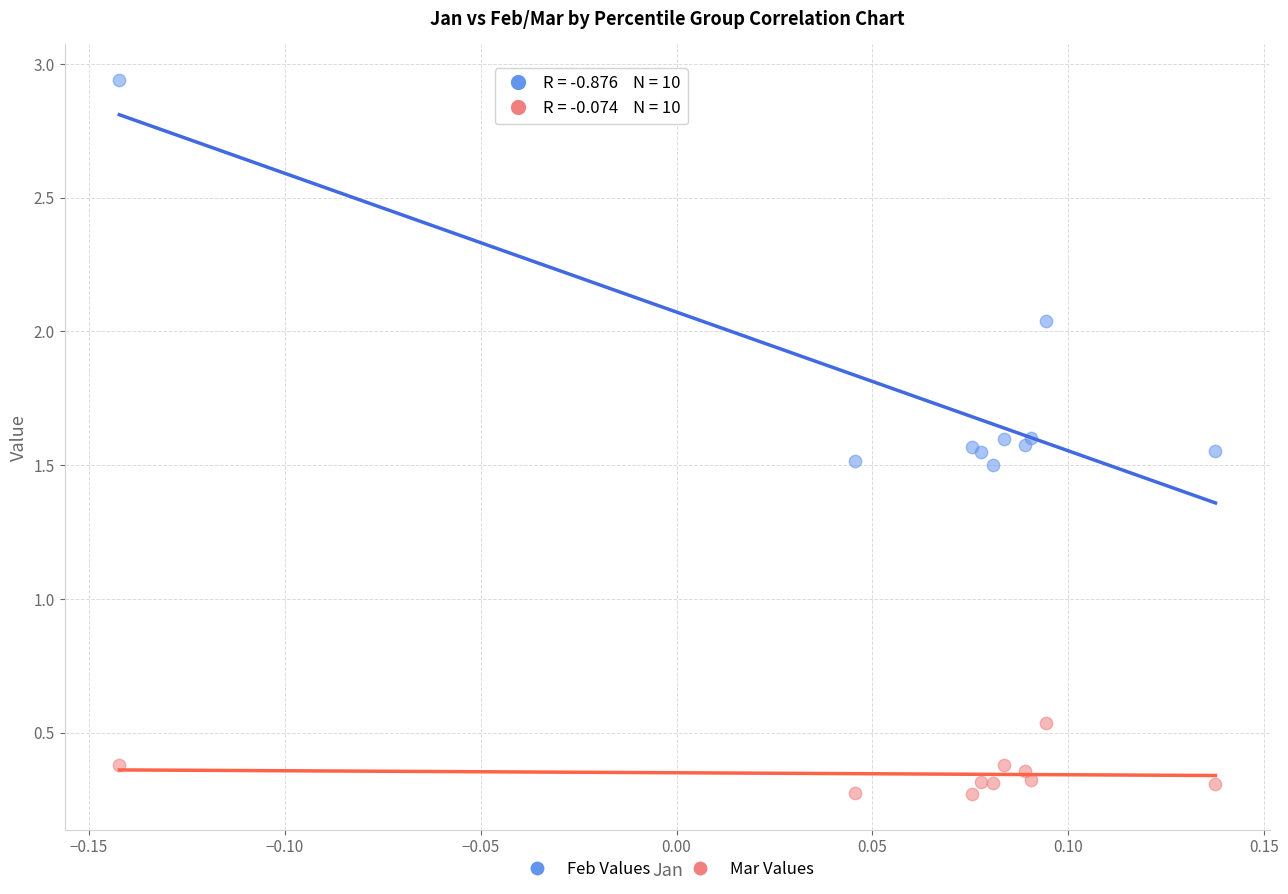

What is the X range (max minus min) for the scatter plot?

0.3